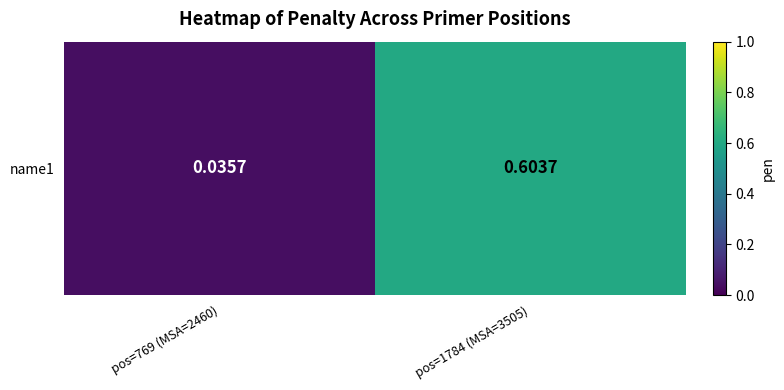

What is the average value?

0.3